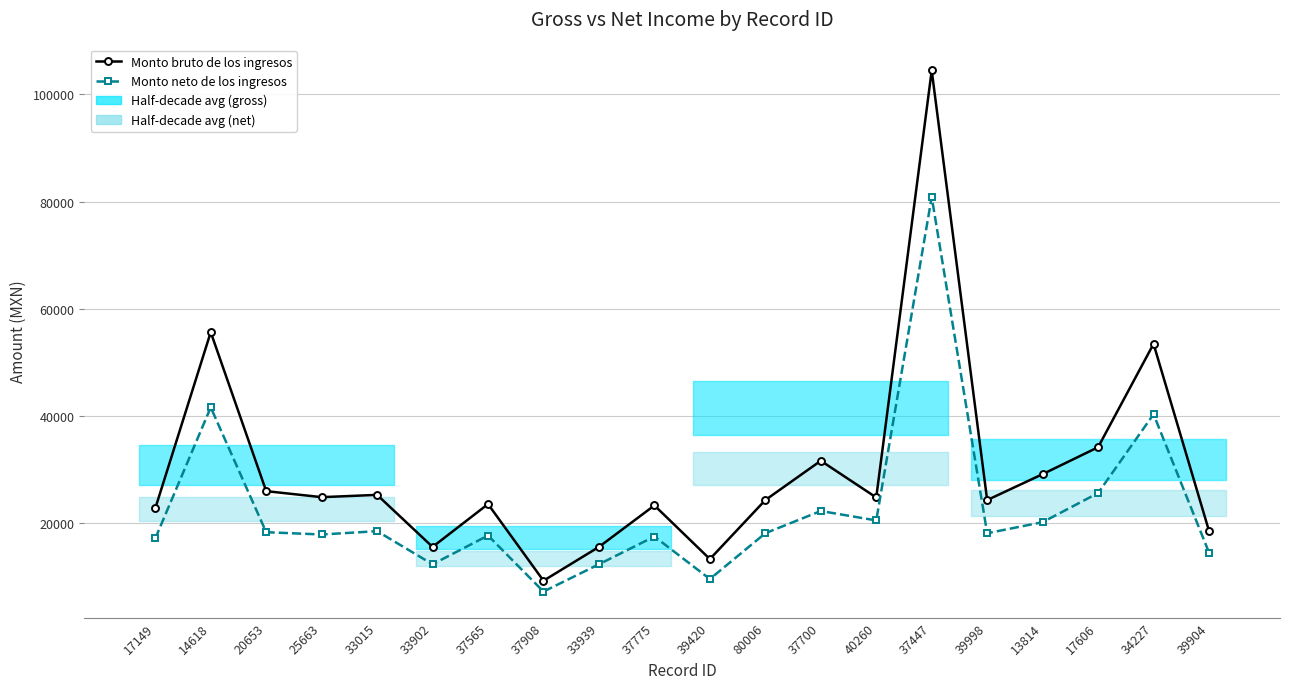

What is the difference between the Monto neto de los ingresos values at 33902 and 37700?

9931.9